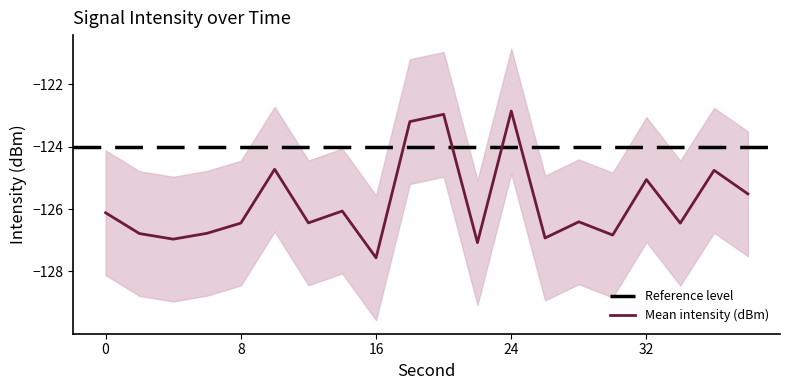

Does the chart display data point markers on the line(s)?

No